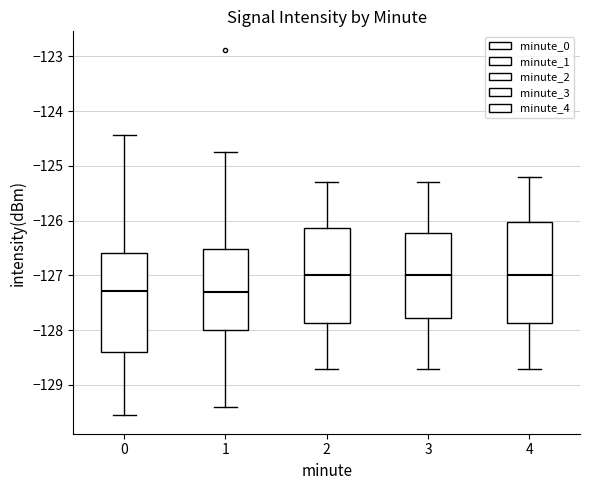

Reading left to right, transcribe this box plot: for each box, give where its median line is, the range the box spans, and where its two whiskers end, as read against the y-axis. The values are not printed on the chart, so give them approximately, as read against the axis.

0: median -127.3, box -128.4 to -126.6, whiskers -129.6 to -124.4
1: median -127.3, box -128.0 to -126.5, whiskers -129.4 to -124.7
2: median -127.0, box -127.9 to -126.1, whiskers -128.7 to -125.3
3: median -127.0, box -127.8 to -126.2, whiskers -128.7 to -125.3
4: median -127.0, box -127.9 to -126.0, whiskers -128.7 to -125.2